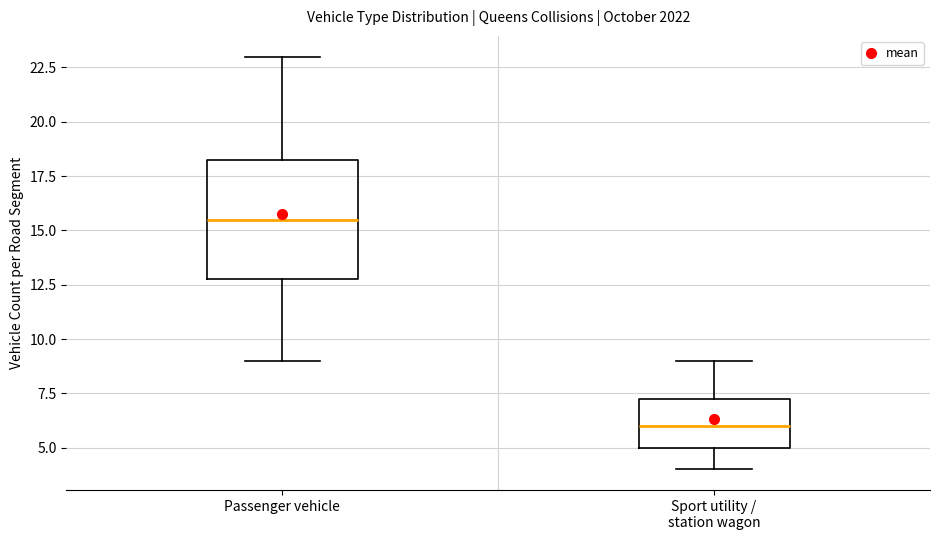

Reading left to right, transcribe this box plot: for each box, give where its median line is, the range the box spans, and where its two whiskers end, as read against the y-axis. The values are not printed on the chart, so give them approximately, as read against the axis.

Passenger vehicle: median 15.5, box 13.0 to 18.5, whiskers 9.0 to 23.0
Sport utility / station wagon: median 6.0, box 5.0 to 7.5, whiskers 4.0 to 9.0